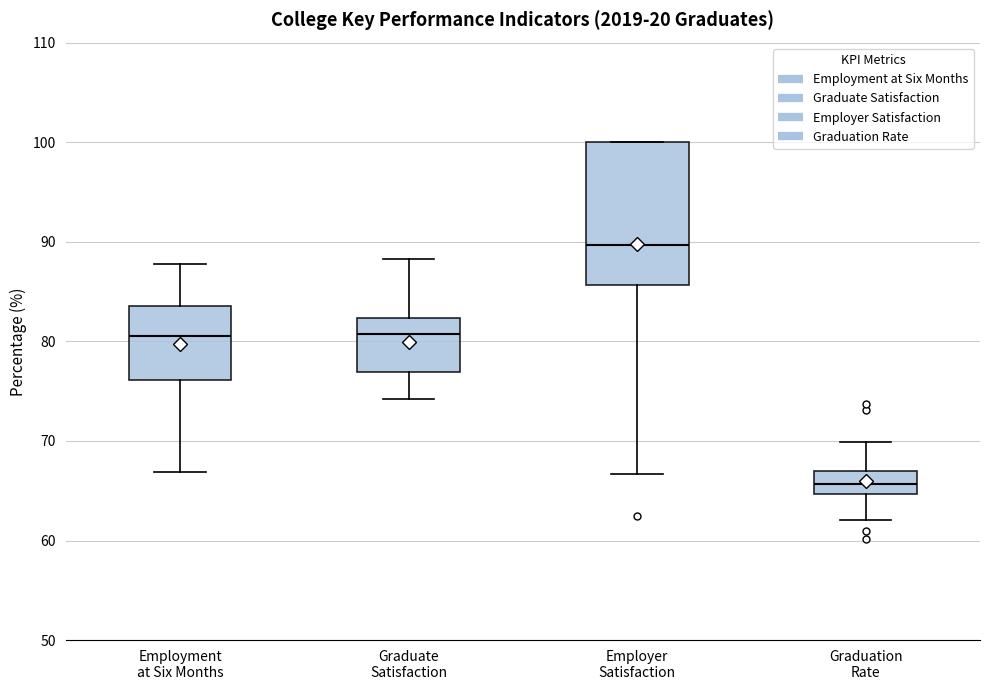

Reading left to right, read every box against the y-axis: the position of its median line, the range the box covers, and the ends of its whiskers. The values are not printed on the chart, so give them approximately, as read against the axis.

Employment at Six Months: median 81, box 76 to 84, whiskers 67 to 88
Graduate Satisfaction: median 81, box 77 to 82, whiskers 74 to 88
Employer Satisfaction: median 90, box 86 to 100, whiskers 67 to 100
Graduation Rate: median 66, box 65 to 67, whiskers 62 to 70